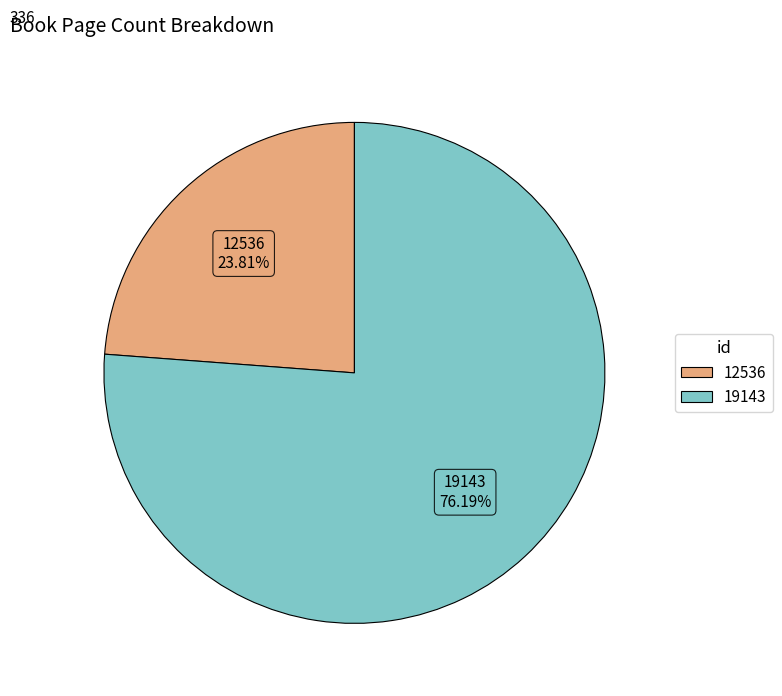

What is the majority slice?

19143